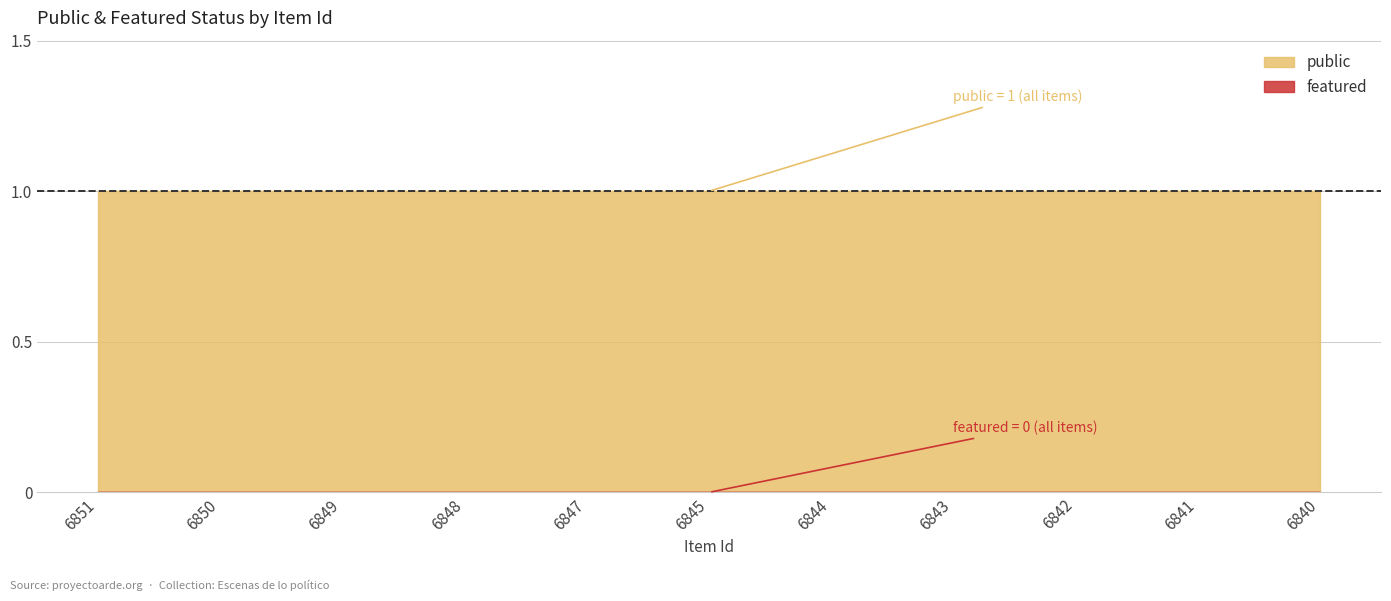

How many lines are shown in the chart?

2